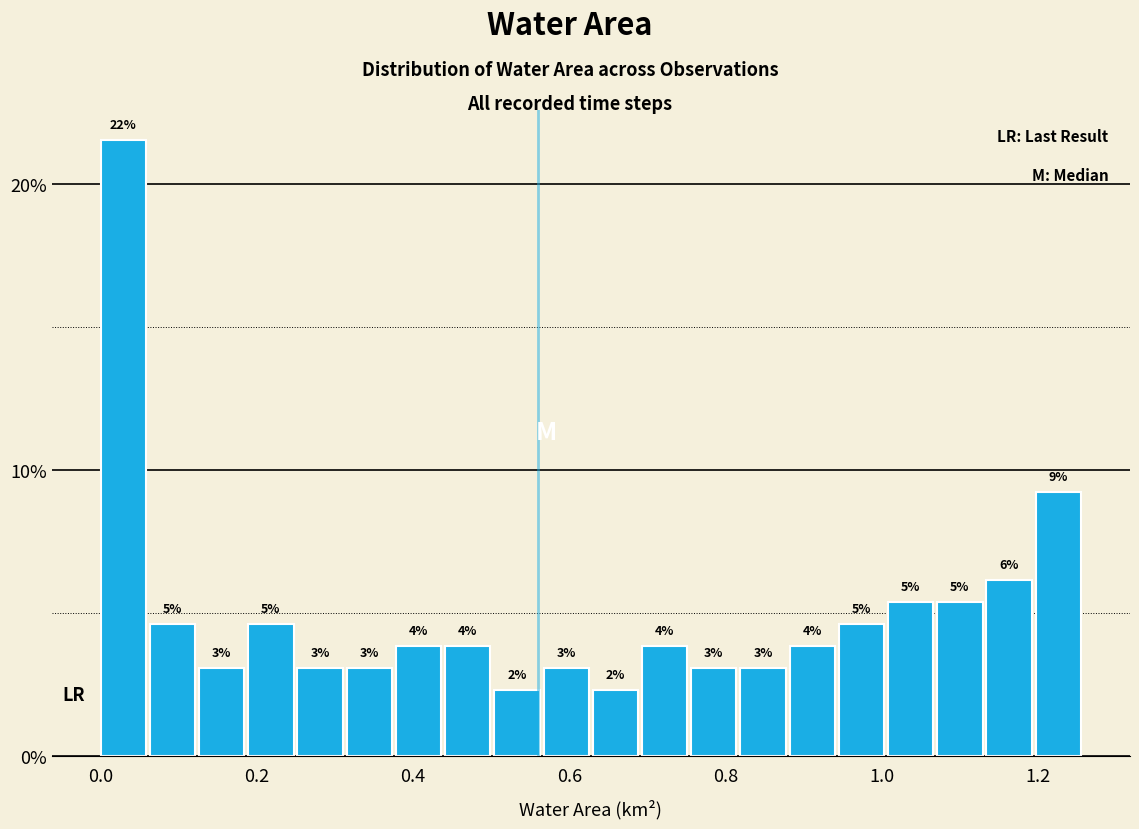

Read against the x-axis, roughly where is the centre of the tallest bar?

0.02